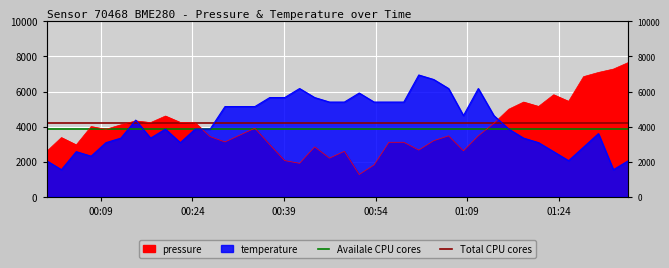

What is the sum of the Total CPU cores values at 00:24 and 00:09?

8447.1